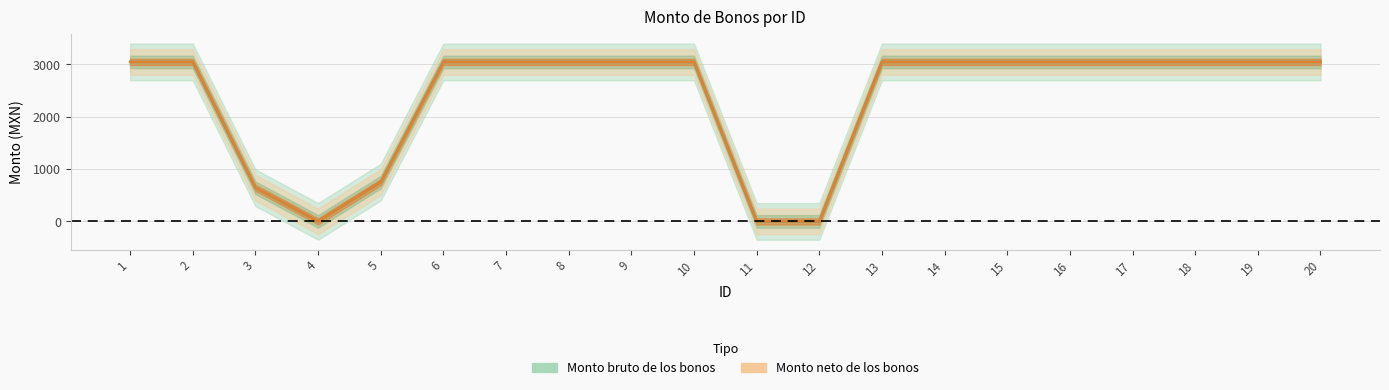

At how many categories does at least one series exceed 2497?

15